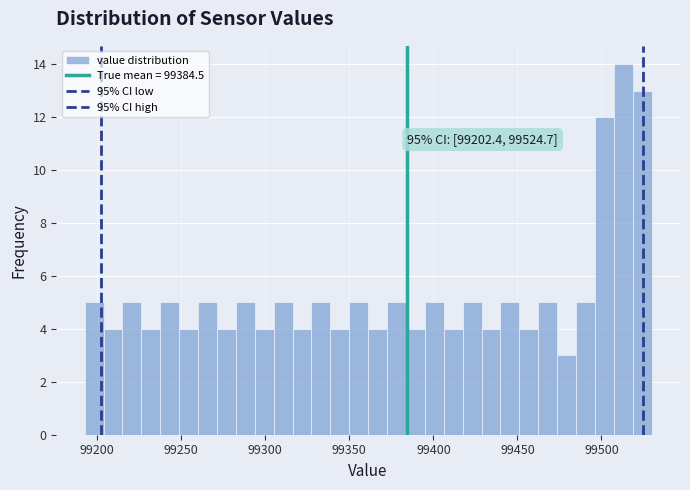

Around what value on the x-axis is the tallest bar? Give the approximate position of its centre, as read against the axis.

99515